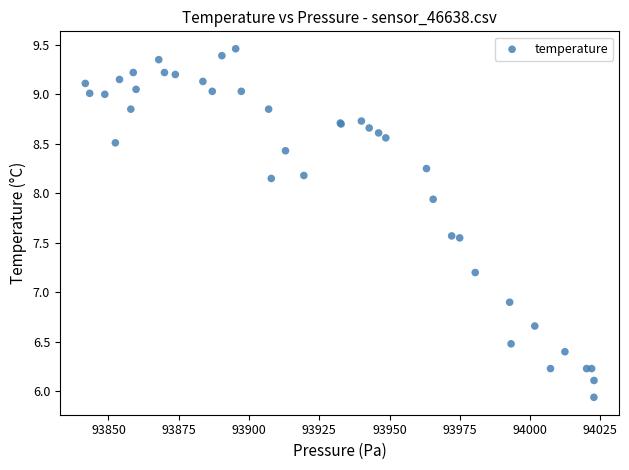

What Y value in the scatter plot is closest to 7?

6.9